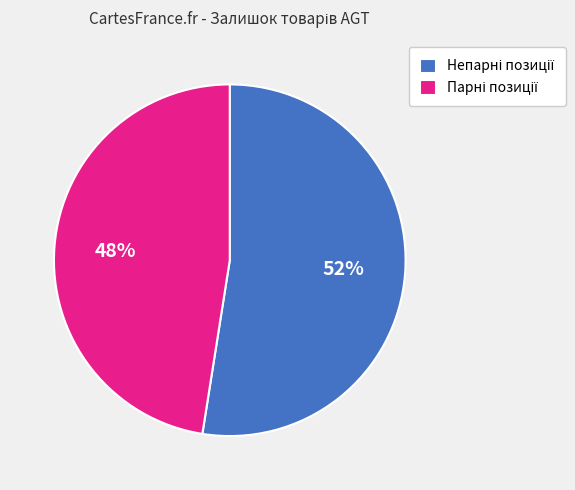

To the nearest percent, what is the average slice percentage?

50%